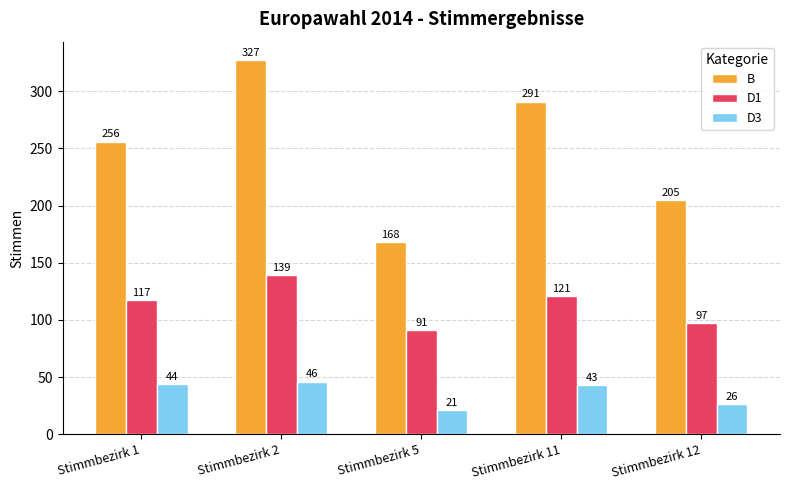

At how many categories does at least one series exceed 64?

5